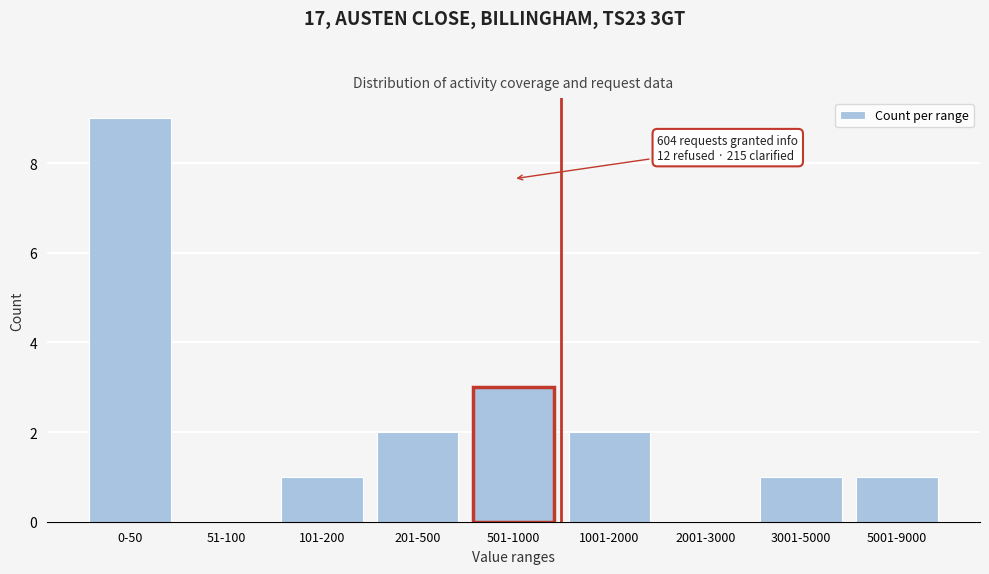

Reading left to right, transcribe all the data shown in this chart.

0-50=9	51-100=0	101-200=1	201-500=2	501-1000=3	1001-2000=2	2001-3000=0	3001-5000=1	5001-9000=1